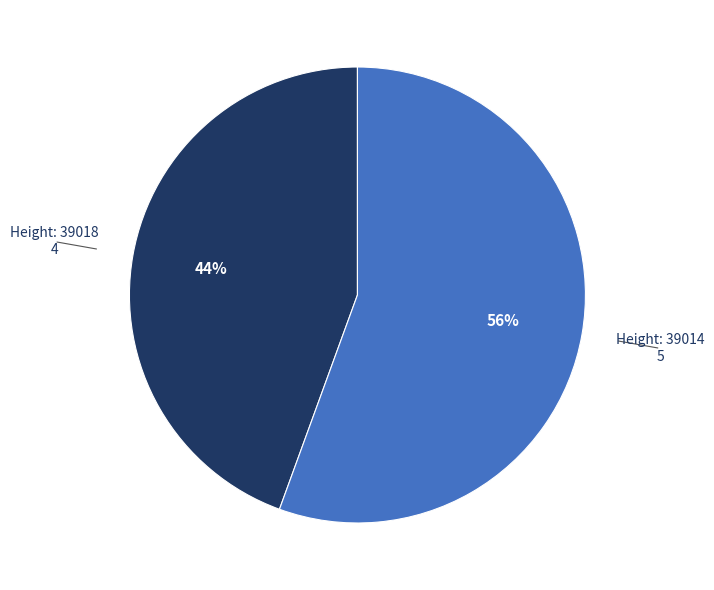

To the nearest percent, what is the average slice percentage?

50%